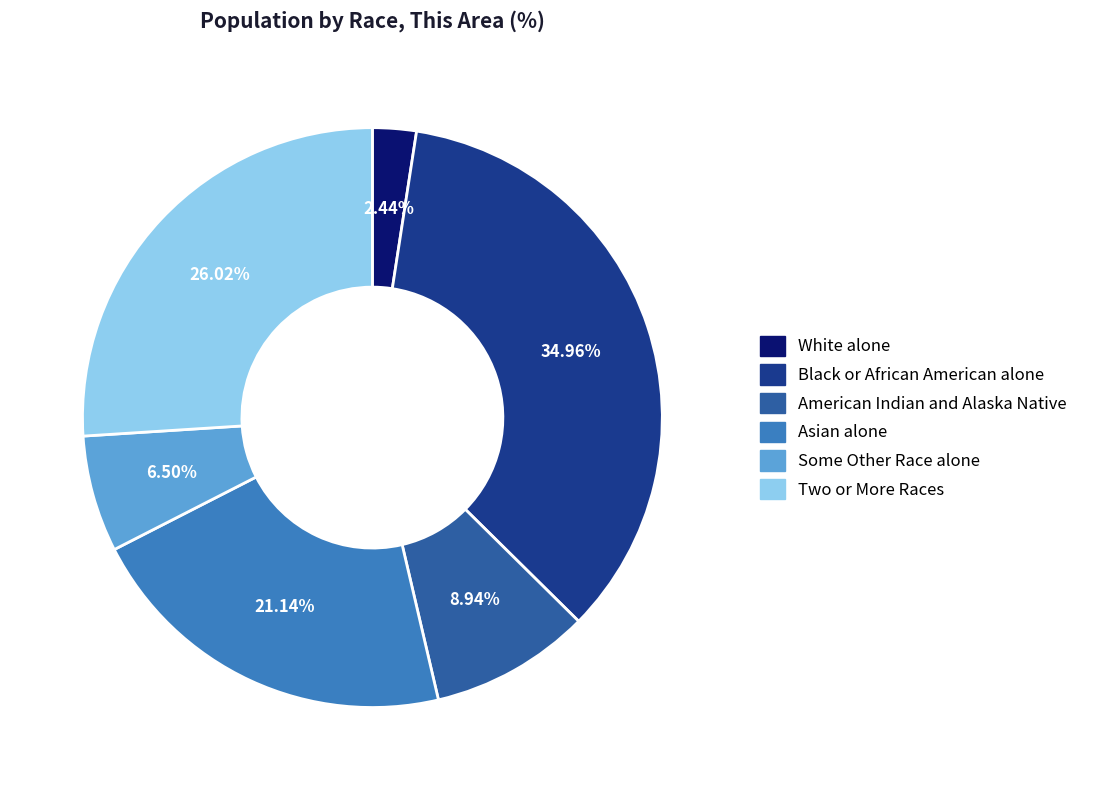

To the nearest percent, what is the combined percentage of Some Other Race alone and White alone?

9%